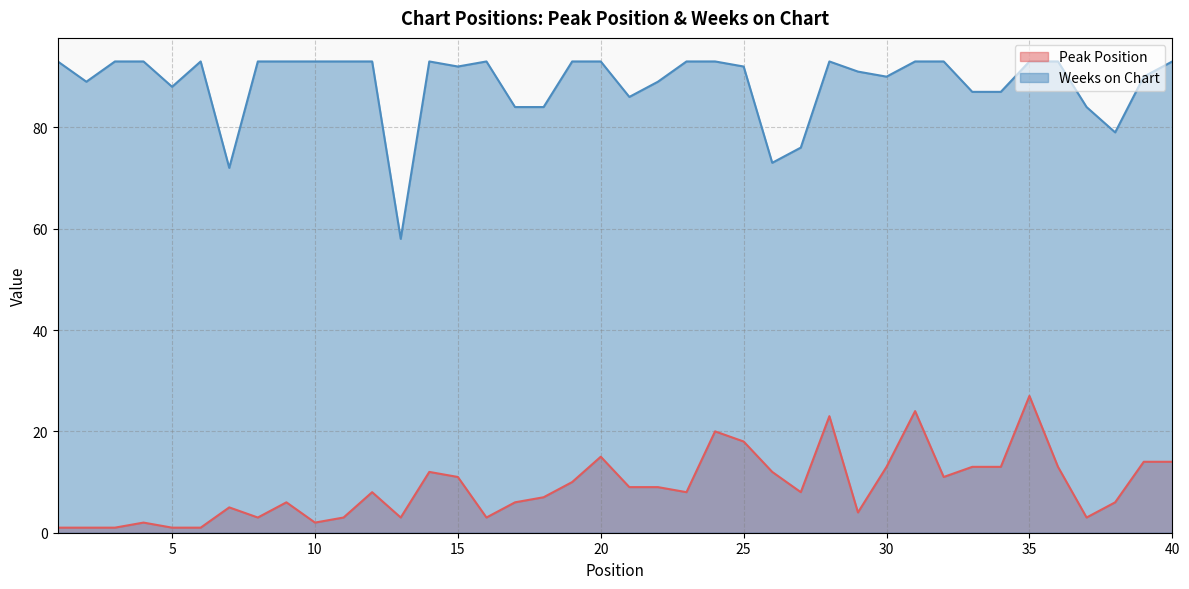

Which series changed the most between 33 and 38?

Weeks on Chart